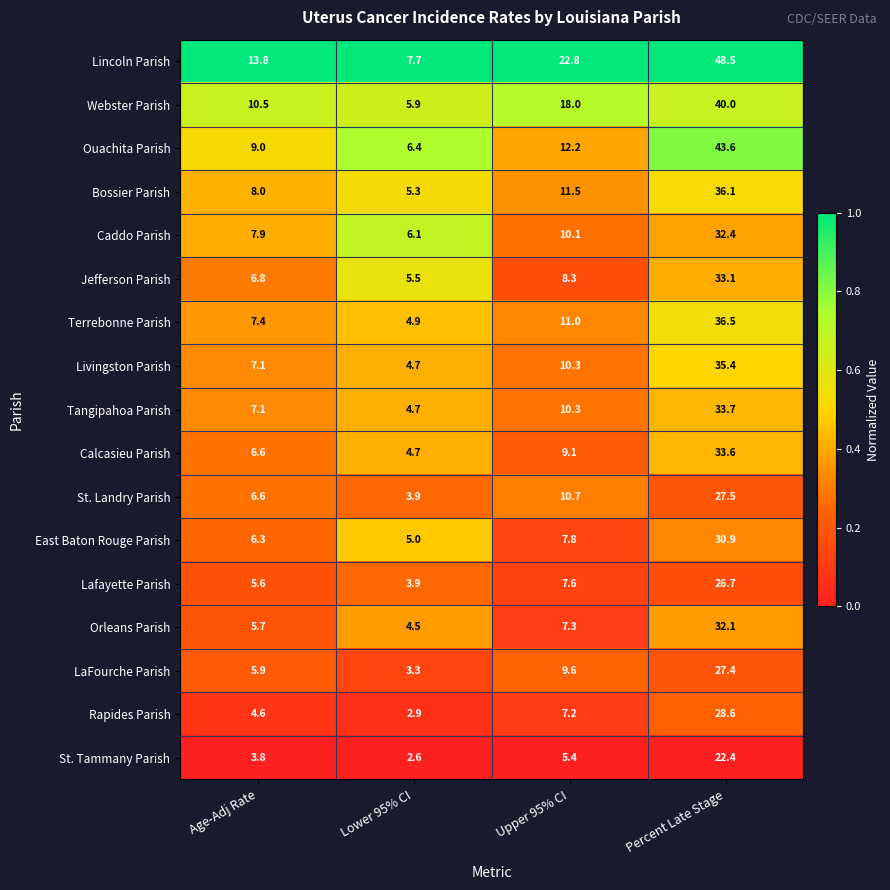

True or false: LaFourche Parish has a value of 6.0 at Upper 95% CI.

False